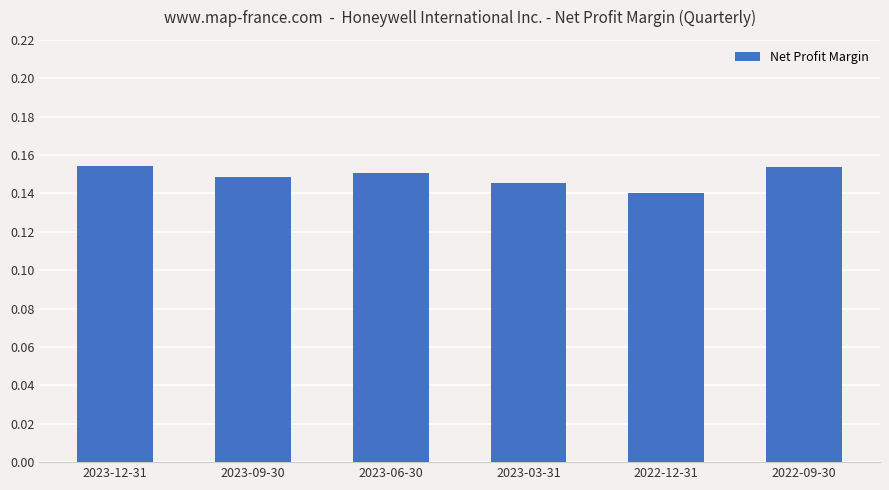

True or false: the data shows 0.1 at 2023-06-30.

False